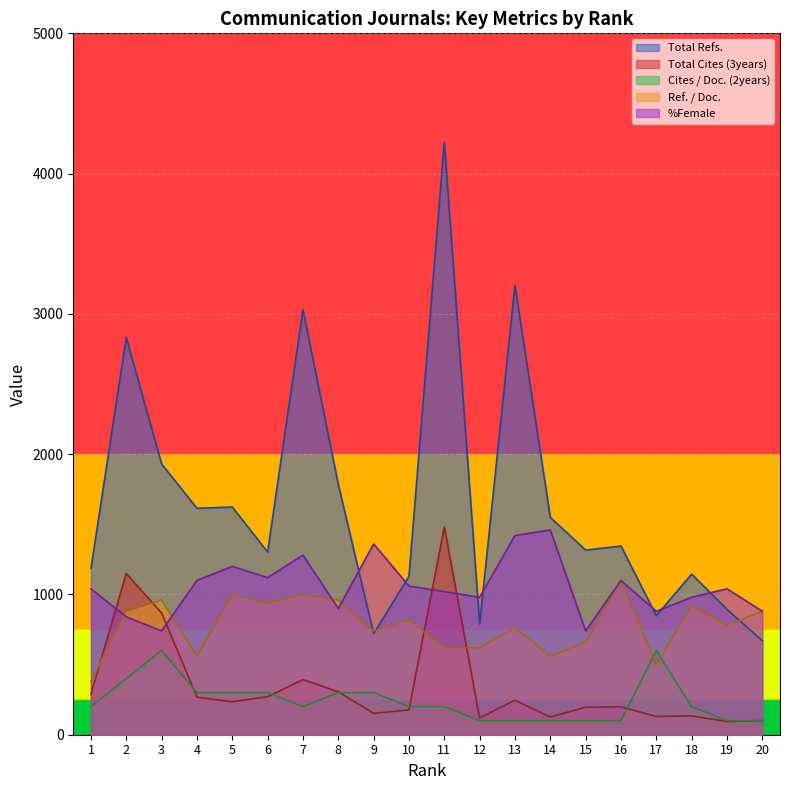

Where does the Ref. / Doc. series first go above 820?

2